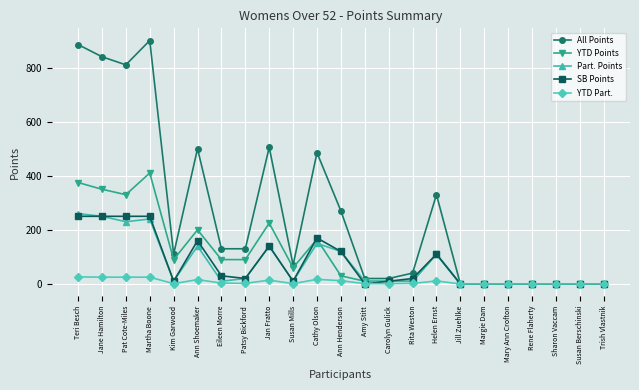

What is the greatest value displayed?

900